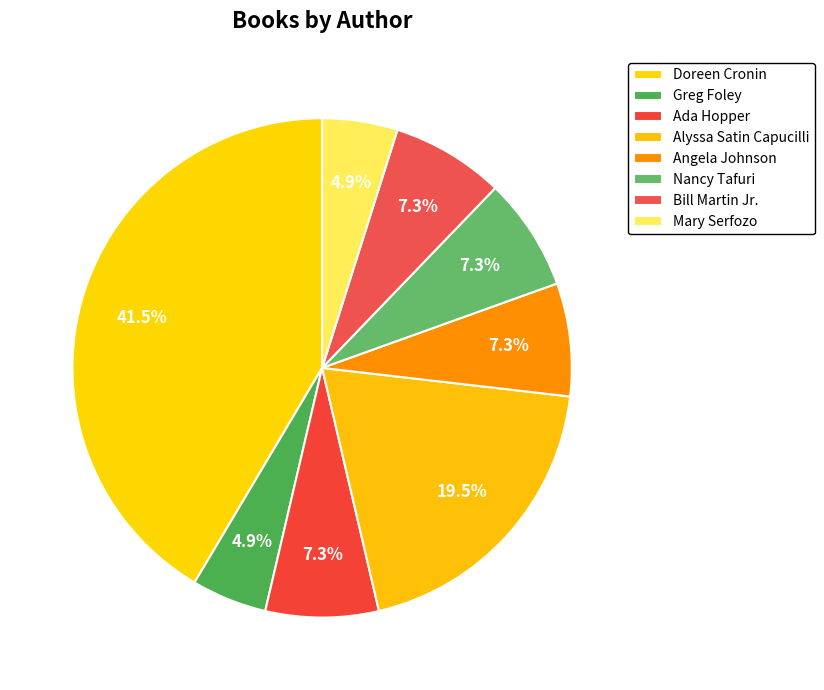

How many slices are in this pie chart?

8